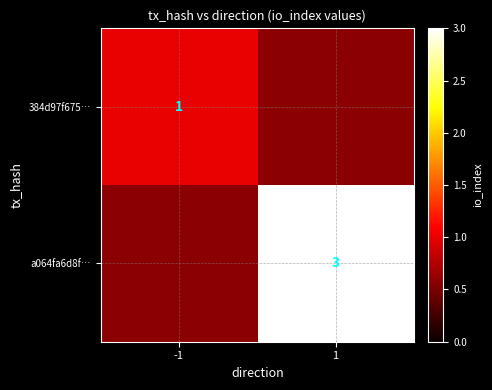

Is it true that 384d97f675… equals 2 at -1?

False